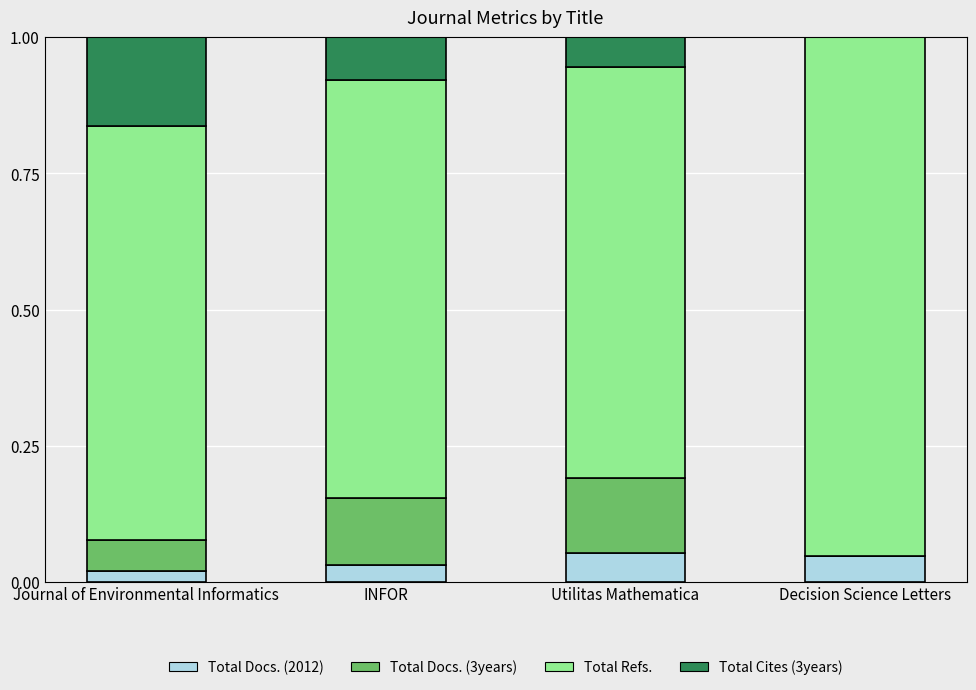

What is the sum of the Total Cites (3years) values at Decision Science Letters and Utilitas Mathematica?

0.1